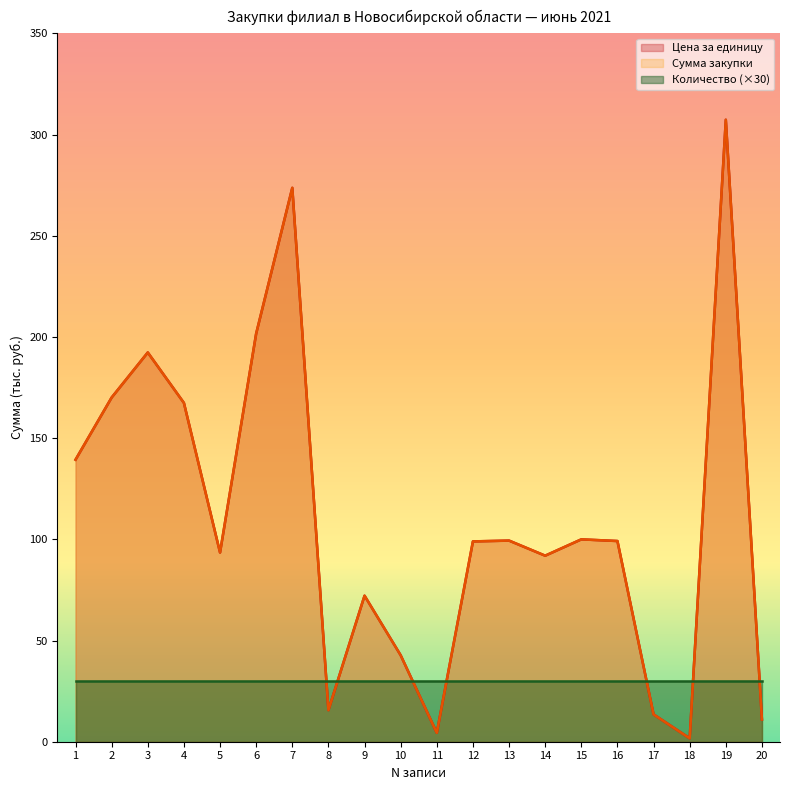

At which label does Сумма закупки first exceed 99?

1